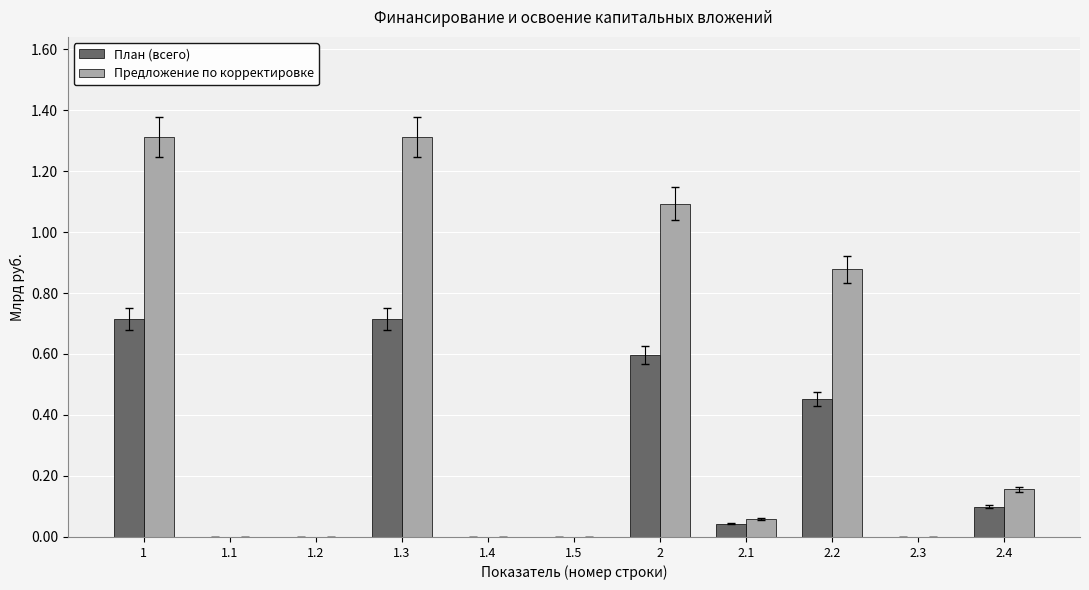

Between 1.5 and 2.2, which series saw the biggest shift?

Предложение по корректировке